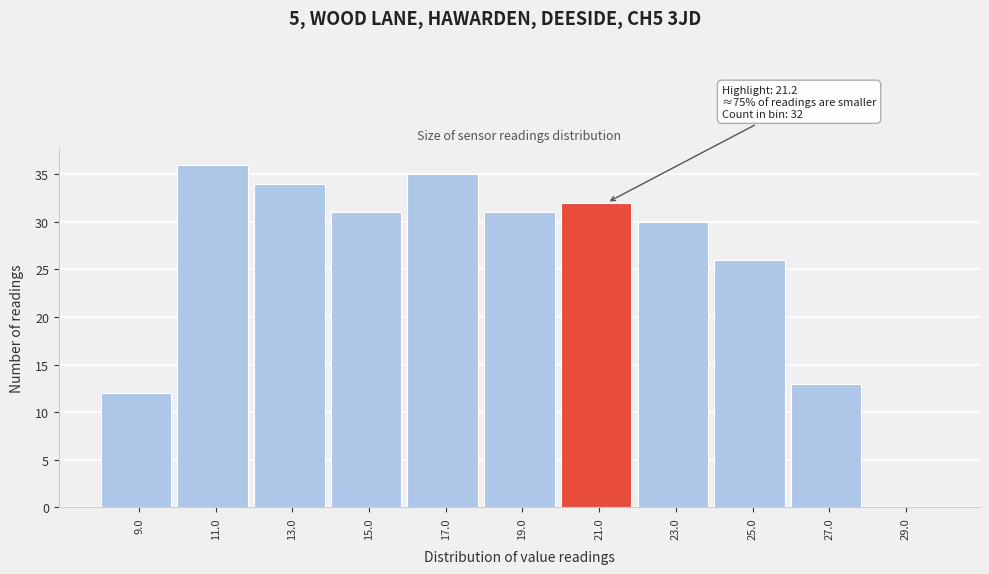

Reading left to right, extract all data points from this chart.

9.0=12	11.0=36	13.0=34	15.0=31	17.0=35	19.0=31	21.0=32	23.0=30	25.0=26	27.0=13	29.0=0